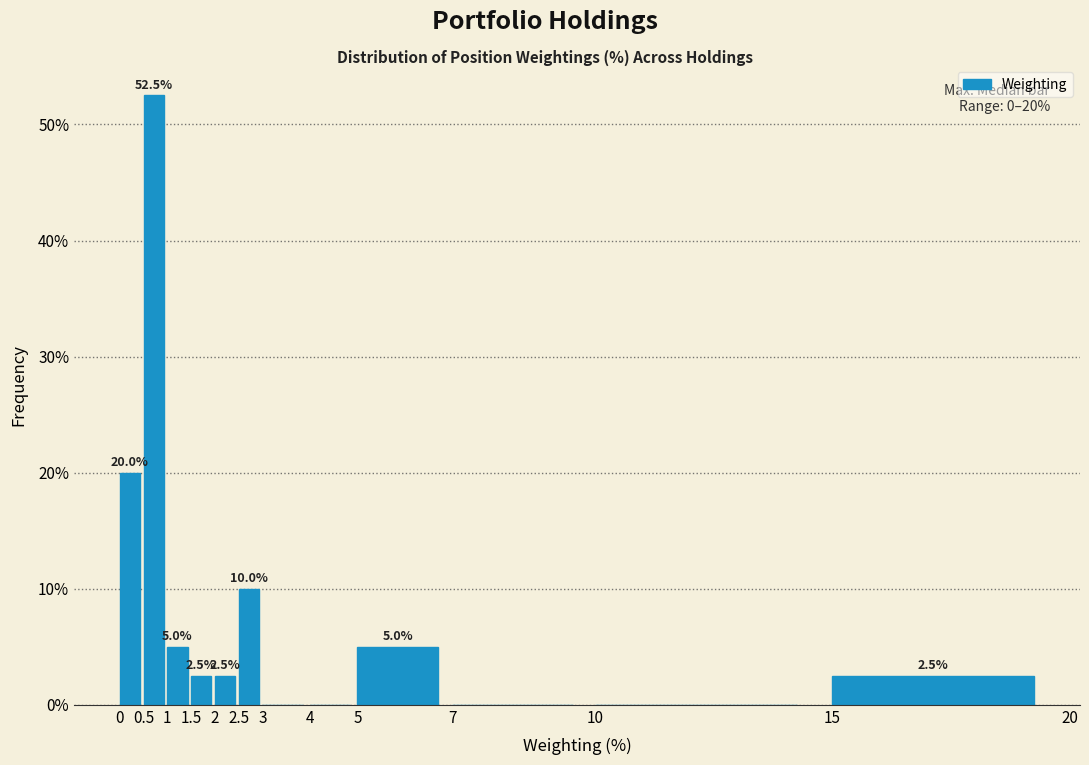

Over which range of the x-axis is the bar tallest?

0.5 to 1